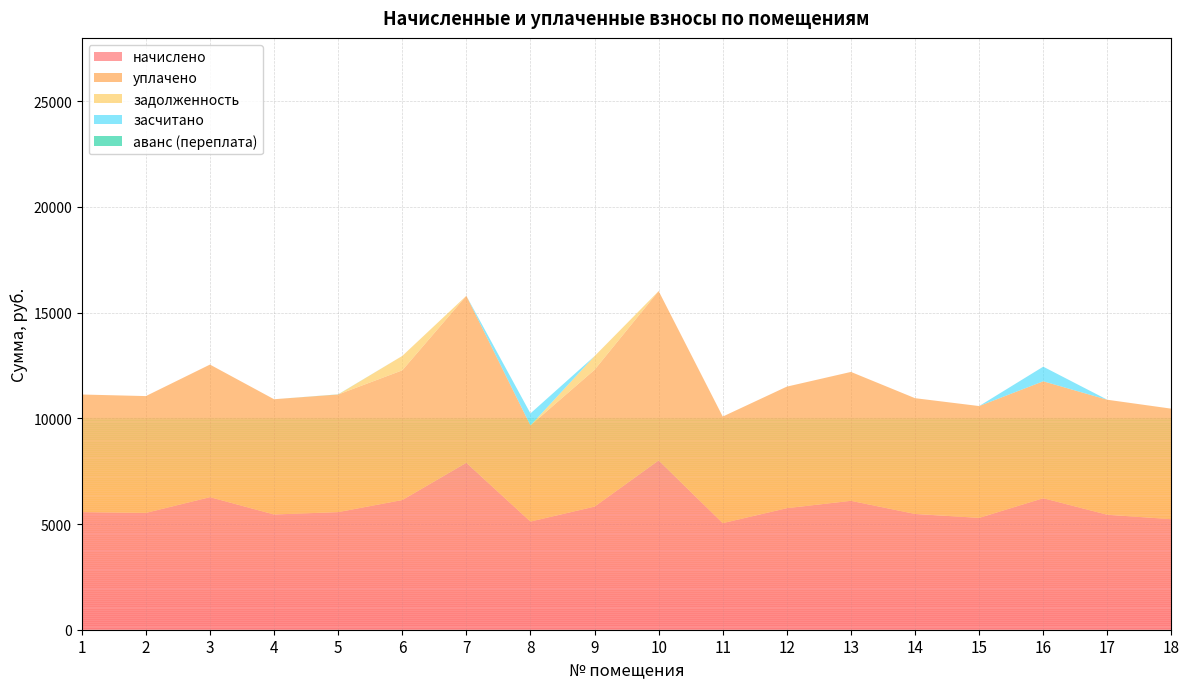

Reading right to left, what are all the values shown in this chart?

начислено: 18=5228.8	17=5440.1	16=6222.4	15=5290.9	14=5477.2	13=6098.2	12=5750.6	11=5042.5	10=8010.9	9=5825.0	8=5117.0	7=7899.1	6=6135.5	5=5564.2	4=5452.4	3=6272.1	2=5526.9	1=5564.2
уплачено: 18=5228.8	17=5440.1	16=5531.0	15=5290.9	14=5477.2	13=6098.2	12=5750.6	11=5042.5	10=8010.9	9=6472.2	8=4548.5	7=7899.1	6=6135.5	5=5564.2	4=5452.4	3=6272.1	2=5526.9	1=5564.2
задолженность: 18=0.0	17=0.0	16=0.0	15=0.0	14=0.0	13=0.0	12=0.0	11=0.0	10=0.0	9=647.2	8=0.0	7=0.0	6=681.7	5=0.0	4=0.0	3=0.0	2=0.0	1=0.0
засчитано: 18=0.0	17=0.0	16=691.4	15=0.0	14=0.0	13=0.0	12=0.0	11=0.0	10=0.0	9=0.0	8=568.6	7=0.0	6=0.0	5=0.0	4=0.0	3=0.0	2=0.0	1=0.0
аванс (переплата): 18=0.0	17=0.0	16=0.0	15=0.0	14=0.0	13=0.0	12=0.0	11=0.0	10=0.0	9=0.0	8=0.0	7=0.0	6=0.0	5=6.8	4=0.0	3=0.0	2=0.0	1=0.0